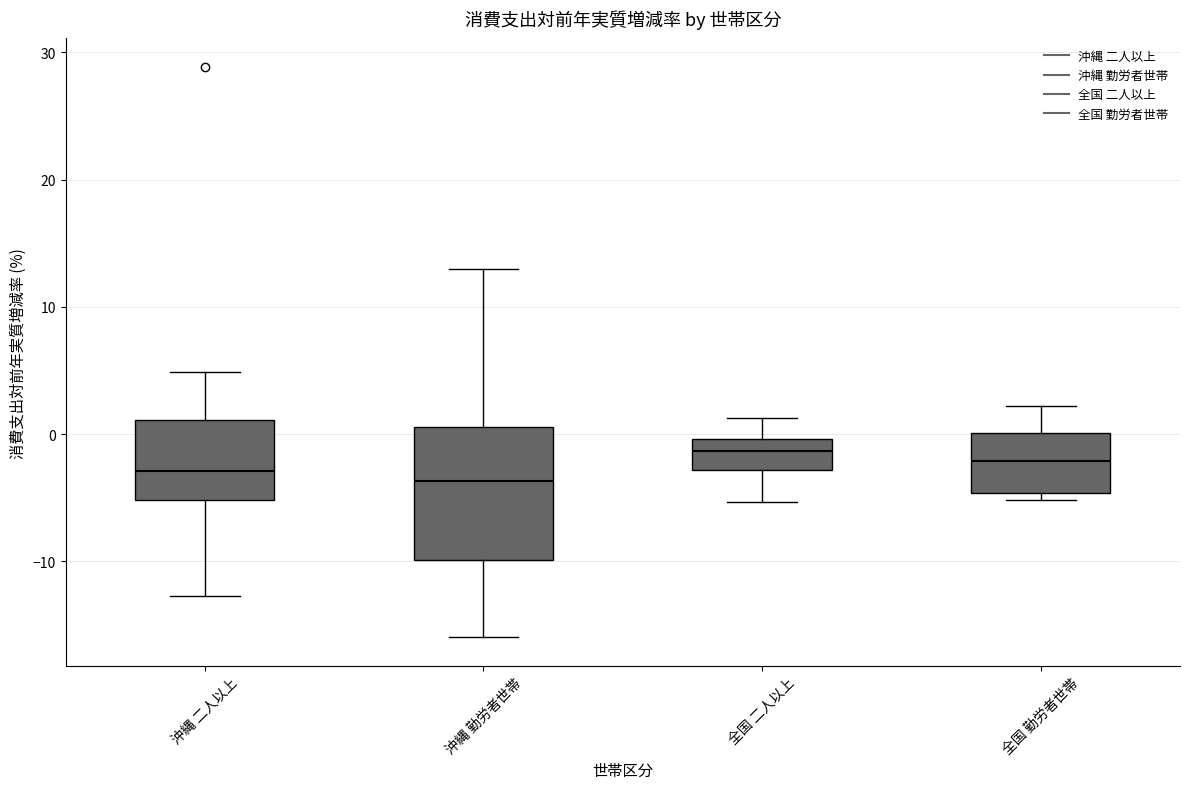

Reading left to right, read every box against the y-axis: the position of its median line, the range the box covers, and the ends of its whiskers. The values are not printed on the chart, so give them approximately, as read against the axis.

沖縄 二人以上: median -3, box -5 to 1, whiskers -13 to 5
沖縄 勤労者世帯: median -4, box -10 to 1, whiskers -16 to 13
全国 二人以上: median -1, box -3 to 0, whiskers -5 to 1
全国 勤労者世帯: median -2, box -5 to 0, whiskers -5 (just below the box's lower edge) to 2